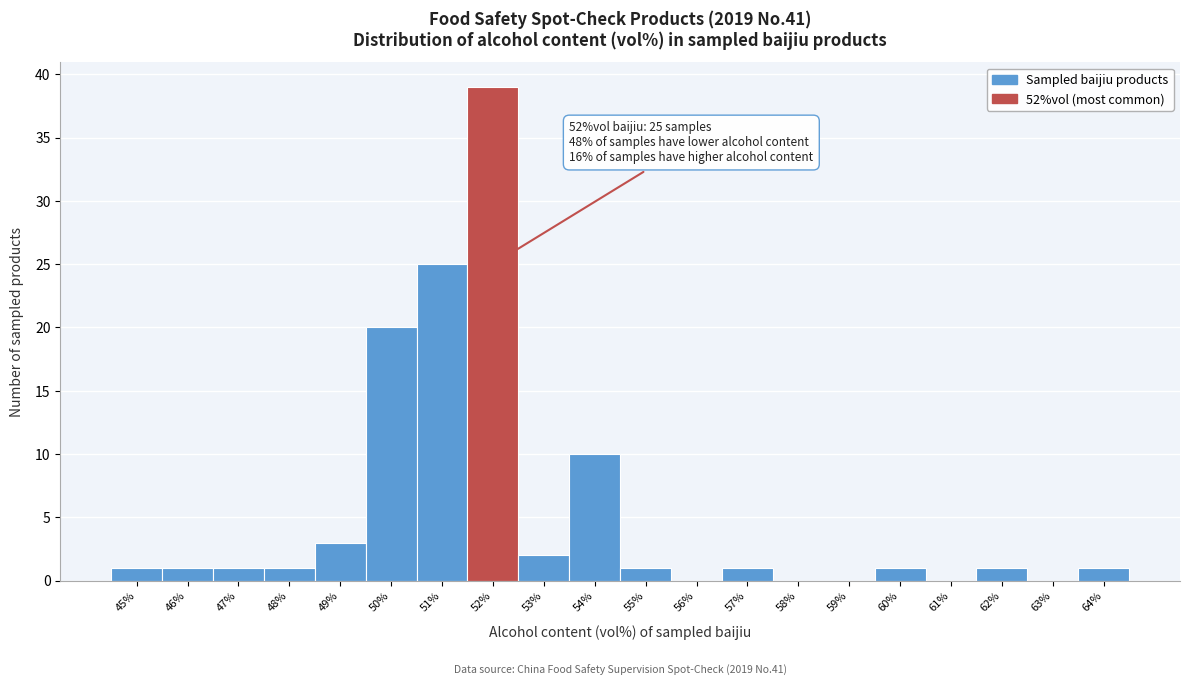

Reading left to right, transcribe all the data shown in this chart.

45%=1	46%=1	47%=1	48%=1	49%=3	50%=20	51%=25	52%=39	53%=2	54%=10	55%=1	56%=0	57%=1	58%=0	59%=0	60%=1	61%=0	62%=1	63%=0	64%=1